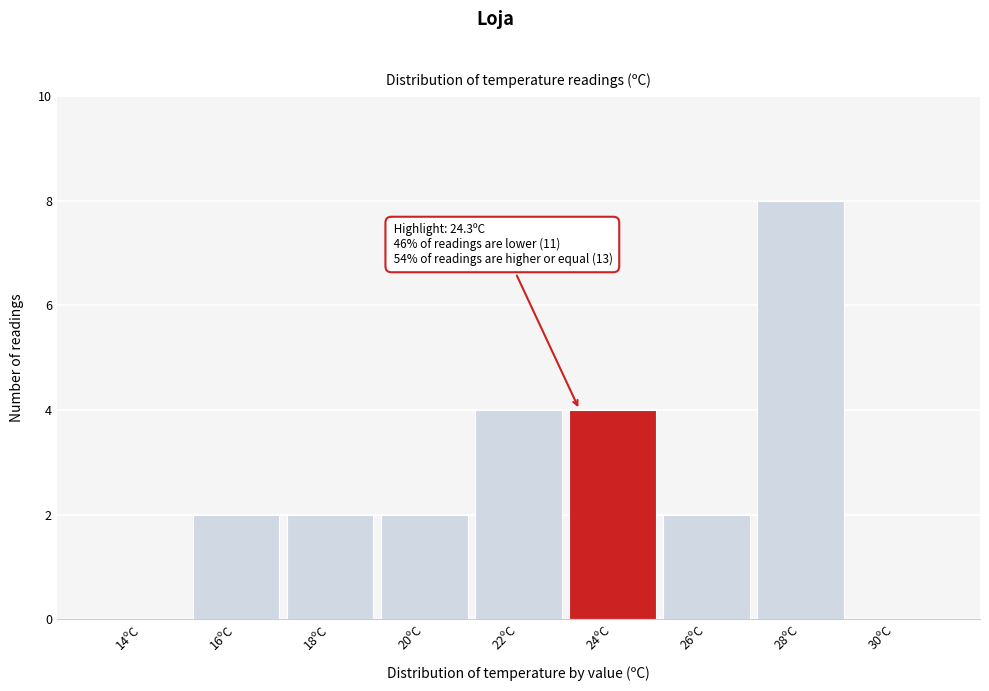

Reading left to right, transcribe all the data shown in this chart.

14ºC=0	16ºC=2	18ºC=2	20ºC=2	22ºC=4	24ºC=4	26ºC=2	28ºC=8	30ºC=0